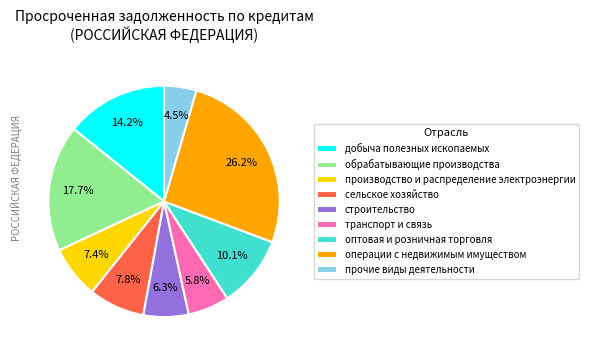

To the nearest percent, what is the difference between the largest and smallest slice percentages?

22%